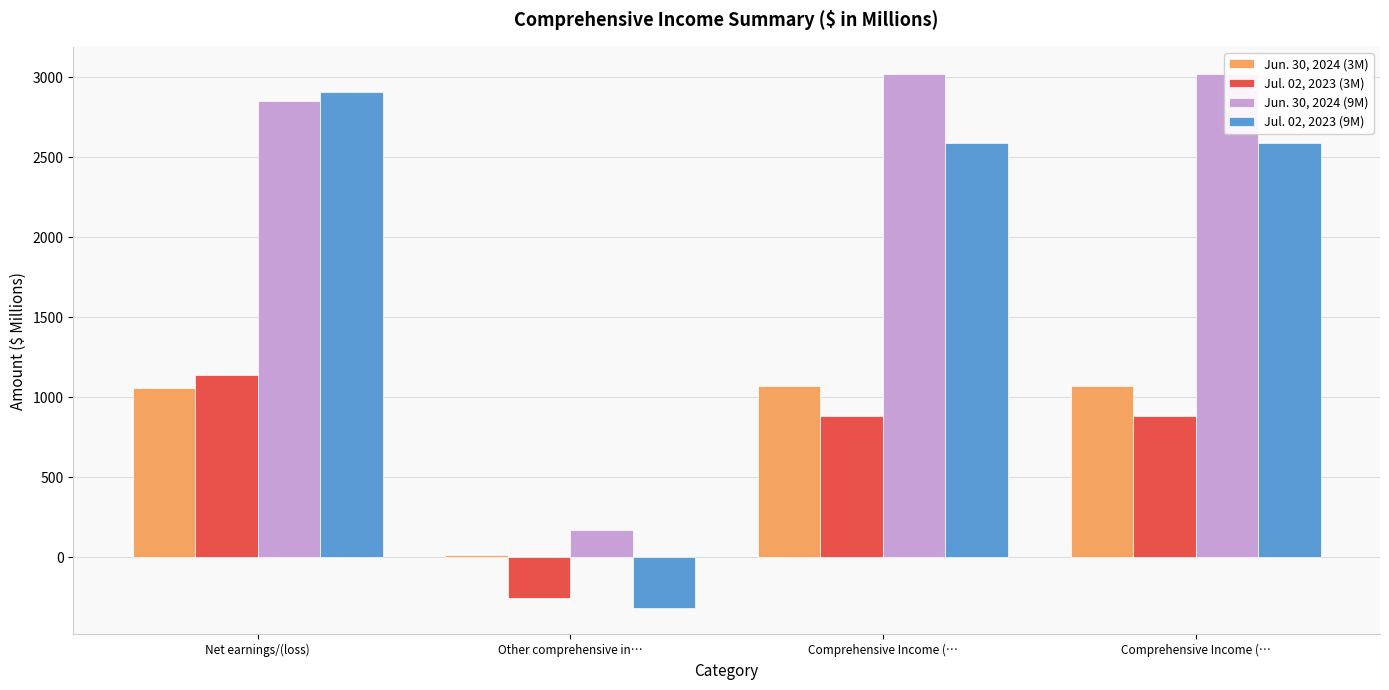

How many data points does each series have?

4